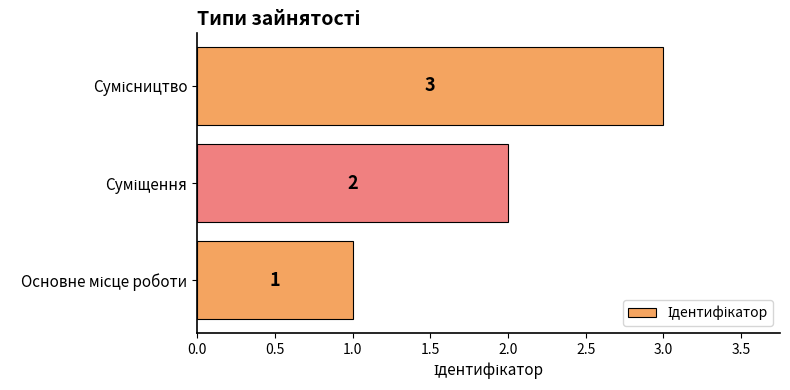

Count the values in the range 1 to 3.

3